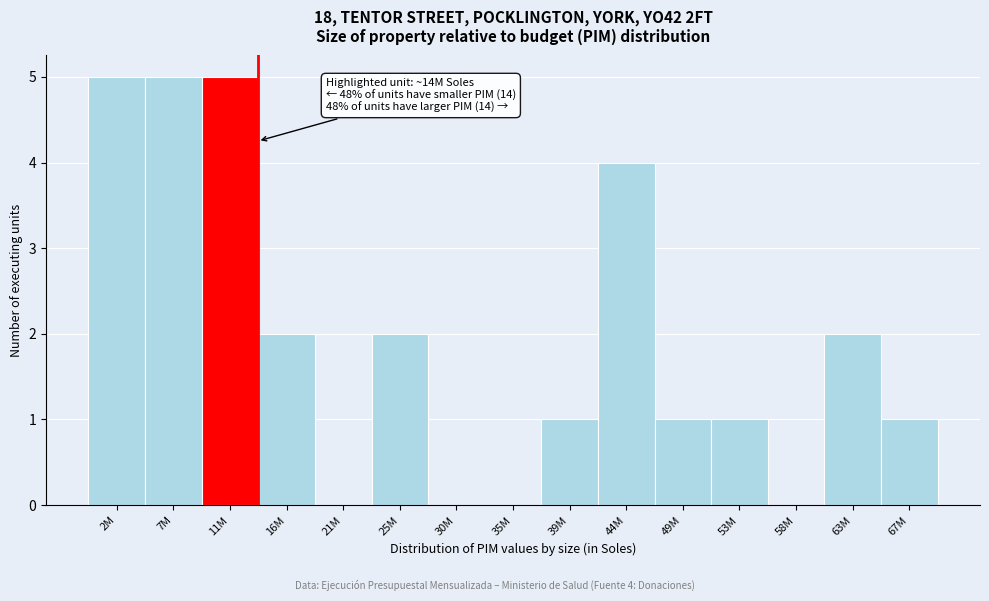

Reading left to right, extract all data points from this chart.

2M=5	7M=5	11M=5	16M=2	21M=0	25M=2	30M=0	35M=0	39M=1	44M=4	49M=1	53M=1	58M=0	63M=2	67M=1